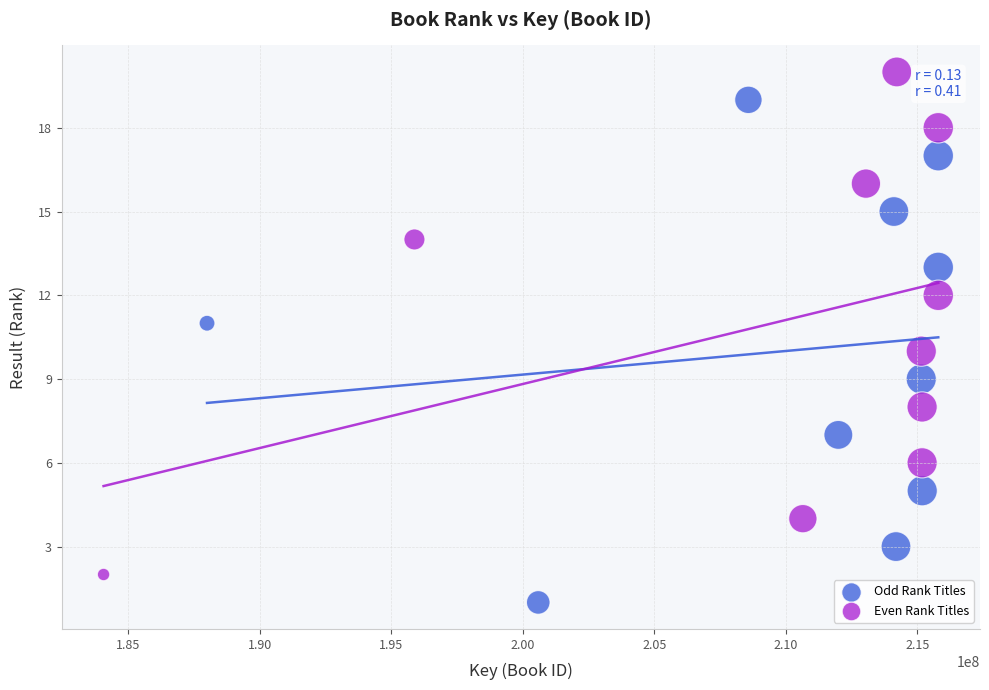

What are all the series names shown in the legend?

Odd Rank Titles, Even Rank Titles